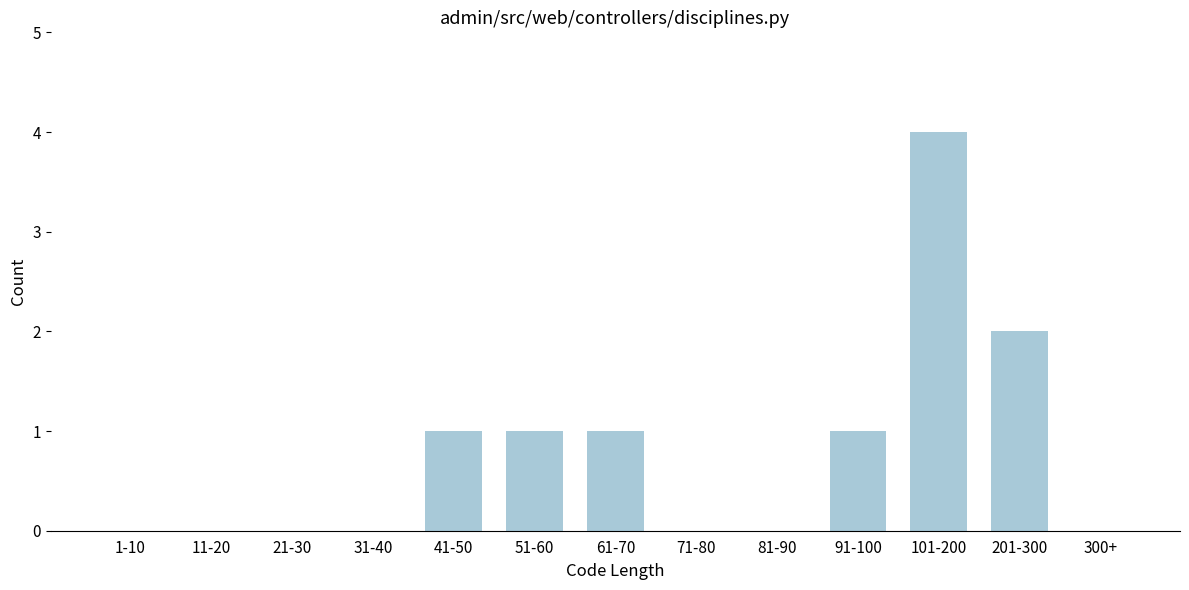

Reading left to right, transcribe all the data shown in this chart.

1-10=0	11-20=0	21-30=0	31-40=0	41-50=1	51-60=1	61-70=1	71-80=0	81-90=0	91-100=1	101-200=4	201-300=2	300+=0